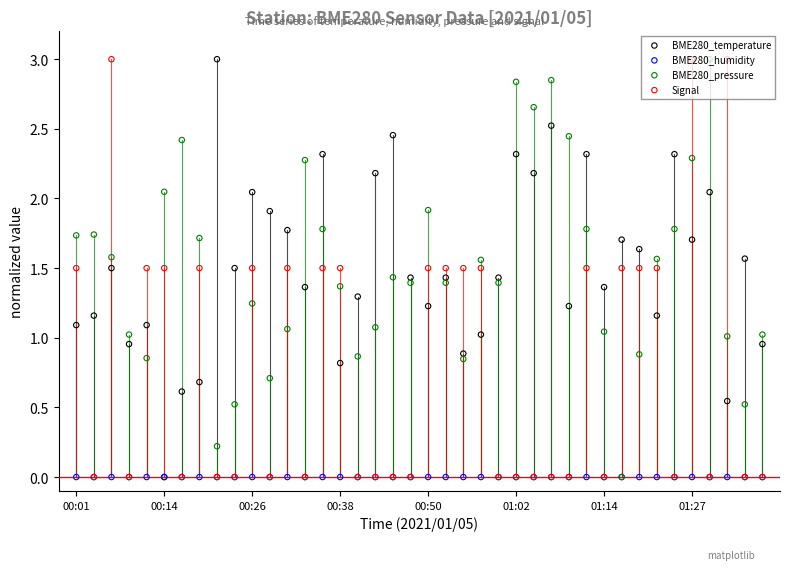

Which series reaches the maximum Y coordinate?

BME280_temperature